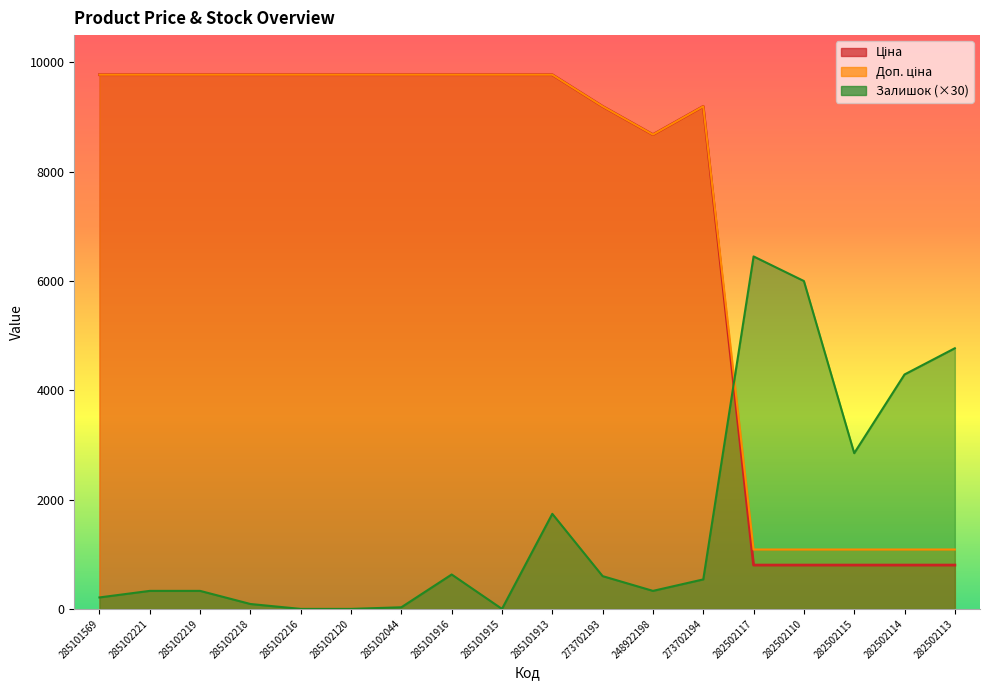

What is the highest value of the Доп. ціна series?

9775.5